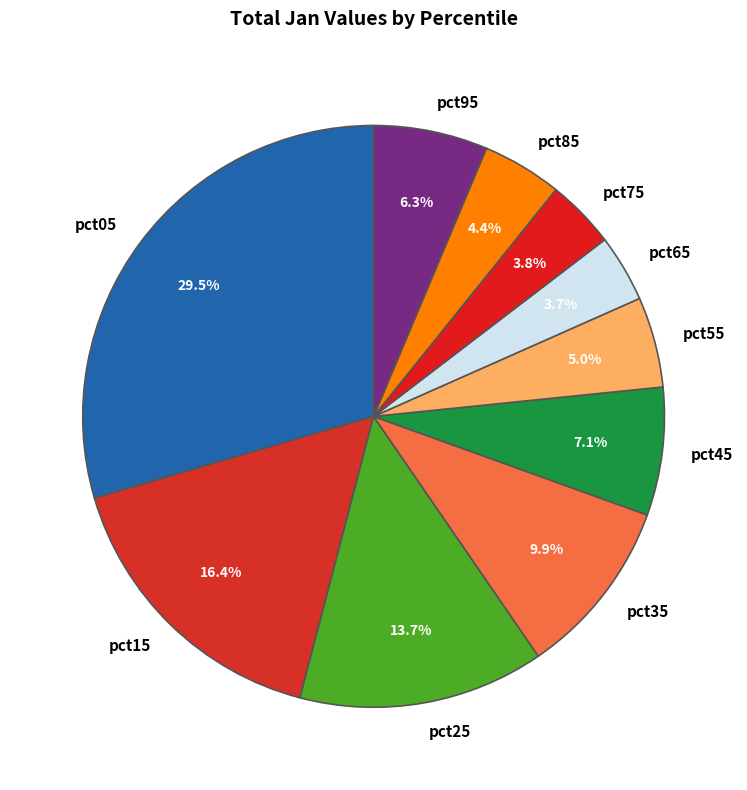

Does pct95 represent more than half of the total?

No